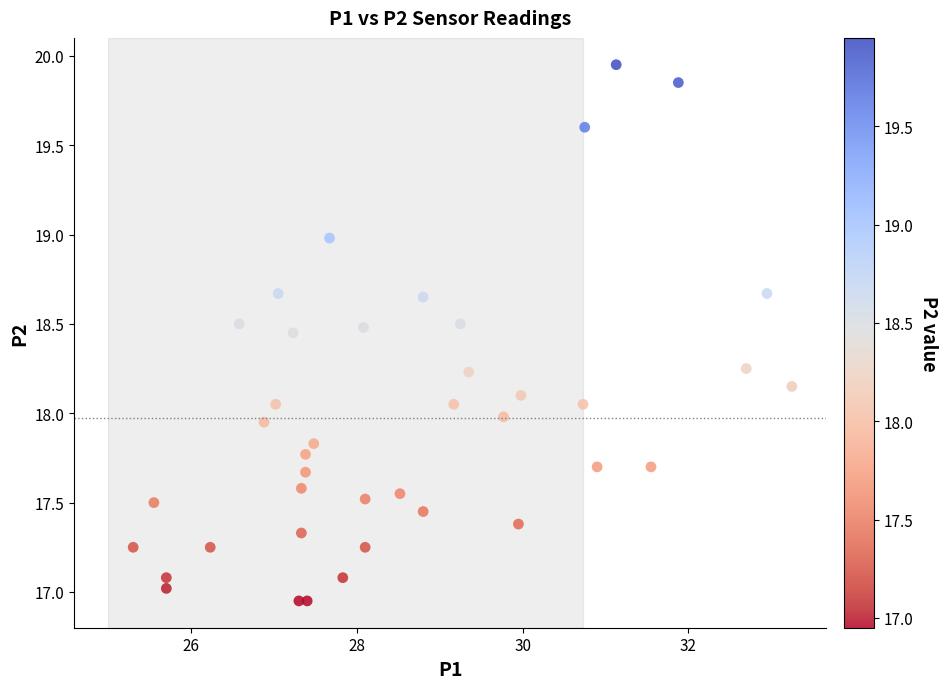

What is the range of X values (max minus min)?

7.9